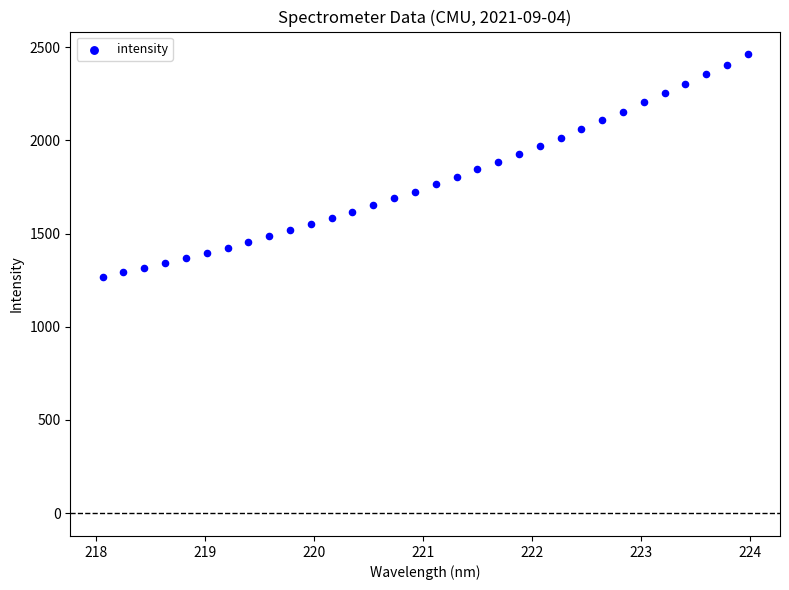

What is the range of Y values (max minus min)?

1192.6